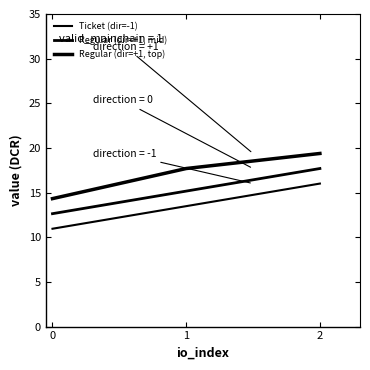

Does the chart have visible grid lines?

No